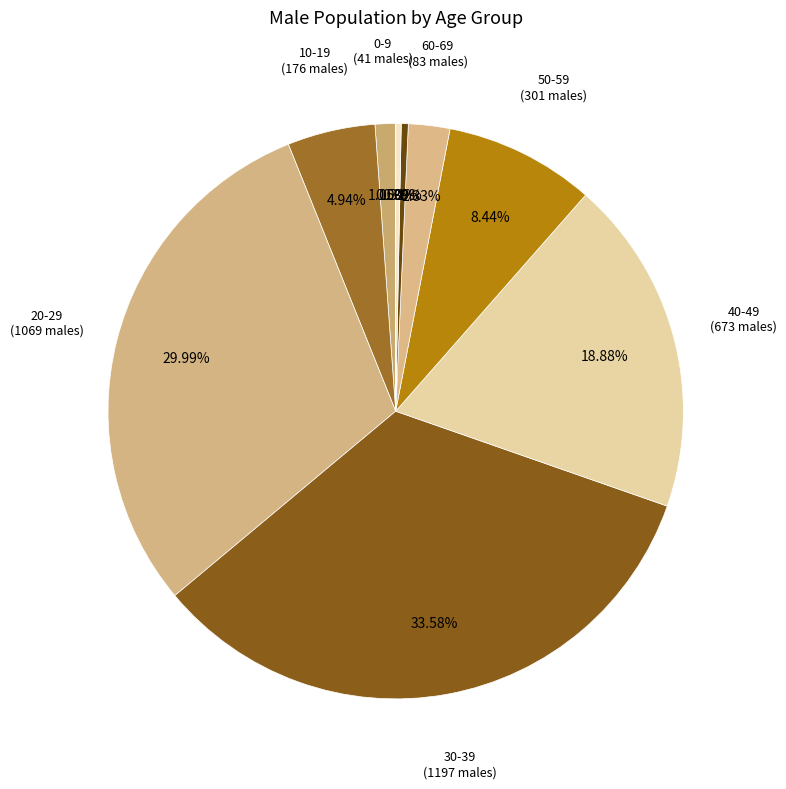

True or false: 10-19 accounts for 5% of the total.

True